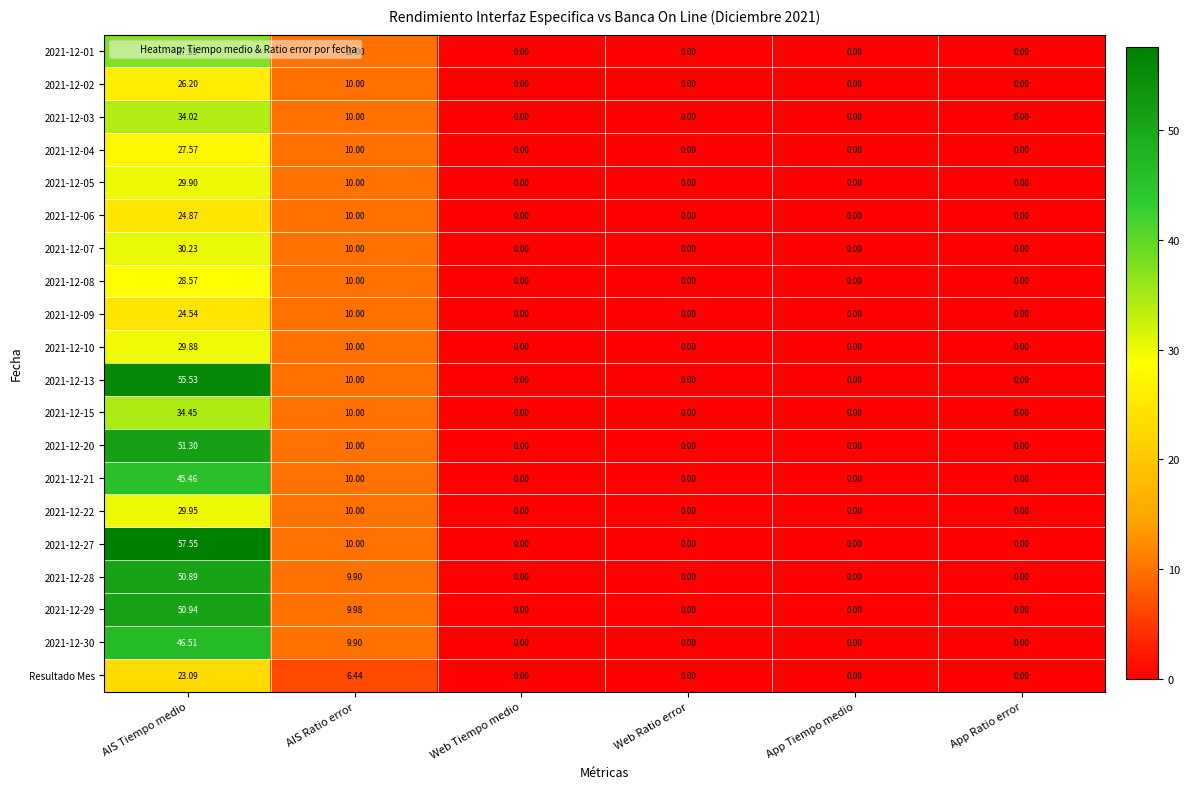

Where is 2021-12-01 nearest to the value 18?

AIS Ratio error